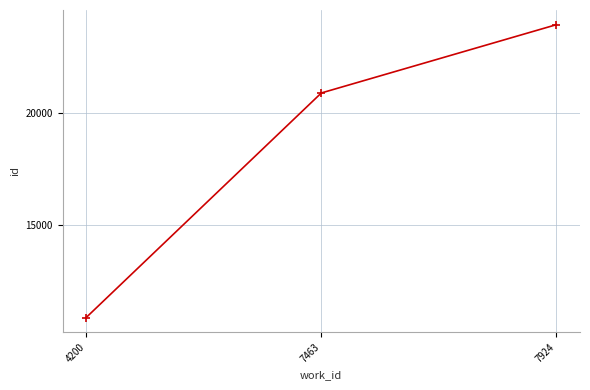

What is the average value?

18566